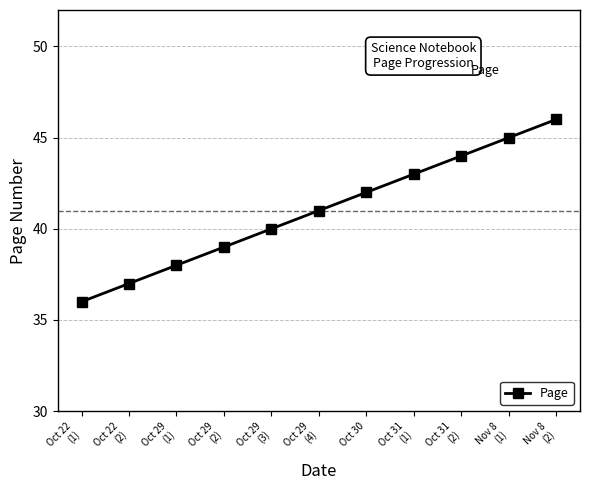

How many values are between 38 and 44?

7